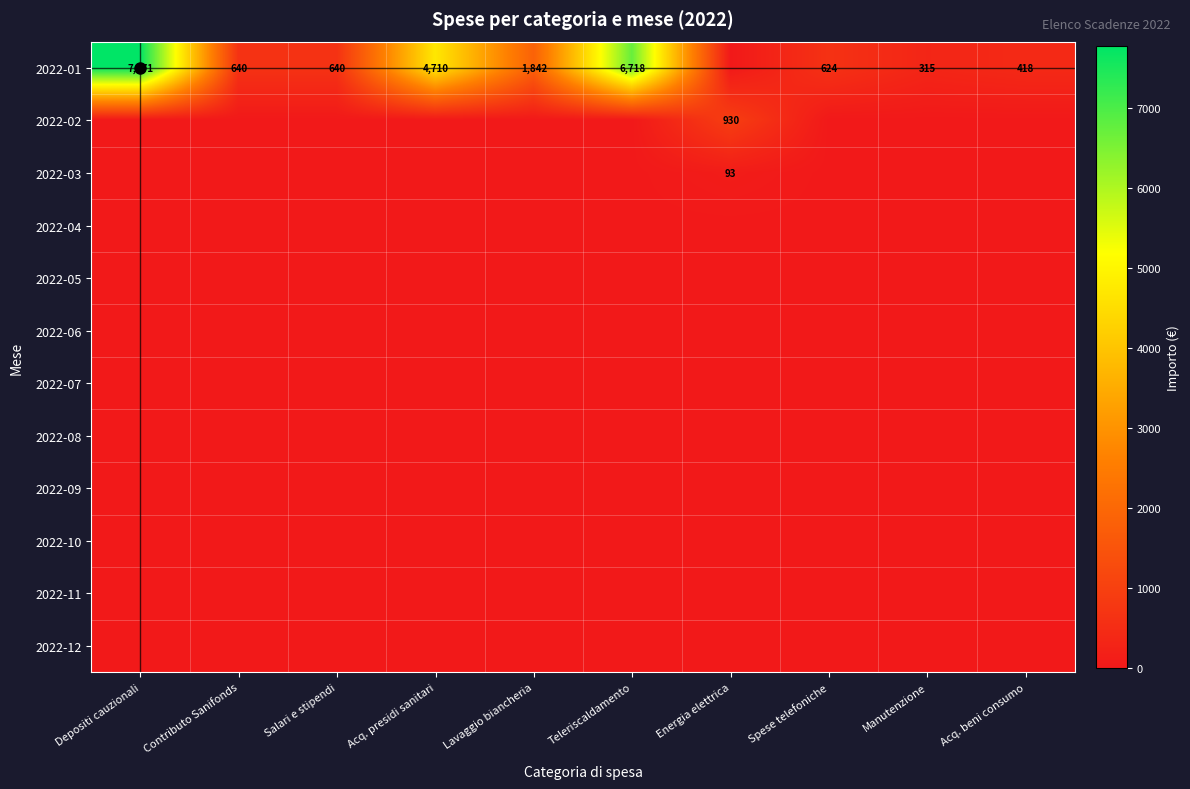

The 2022-01 series shows 893.0 at Salari e stipendi. True or false?

False